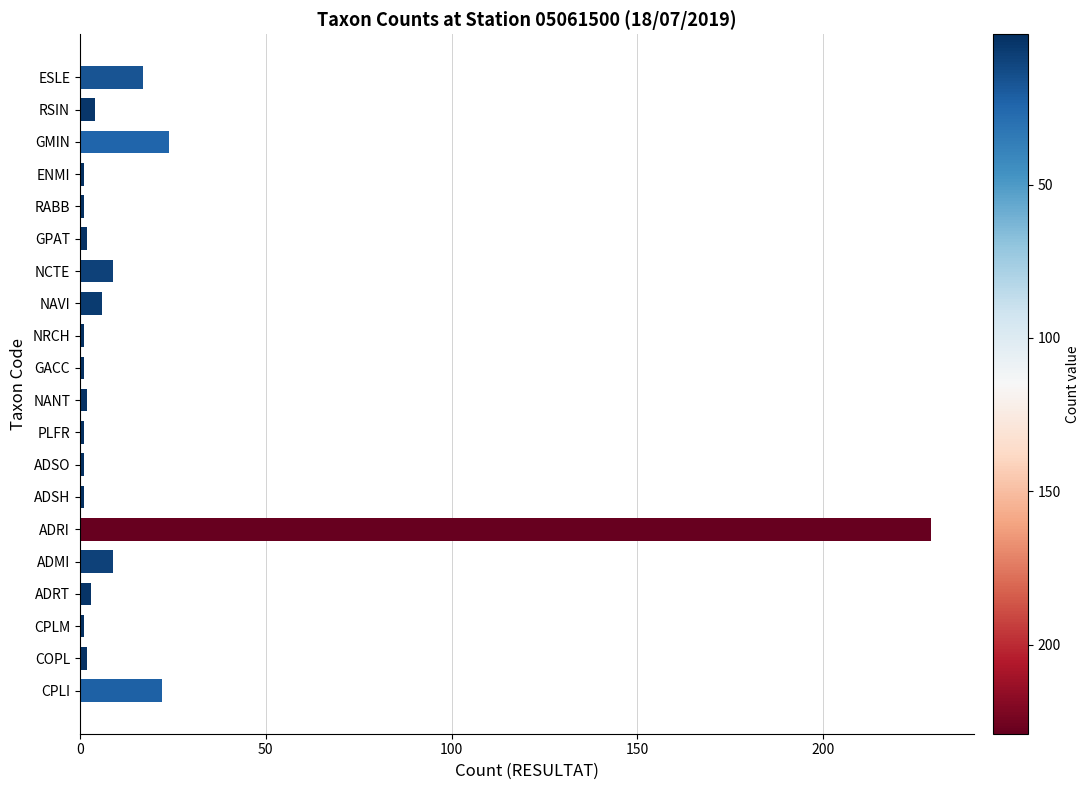

What is the difference between the maximum and second lowest values?

228